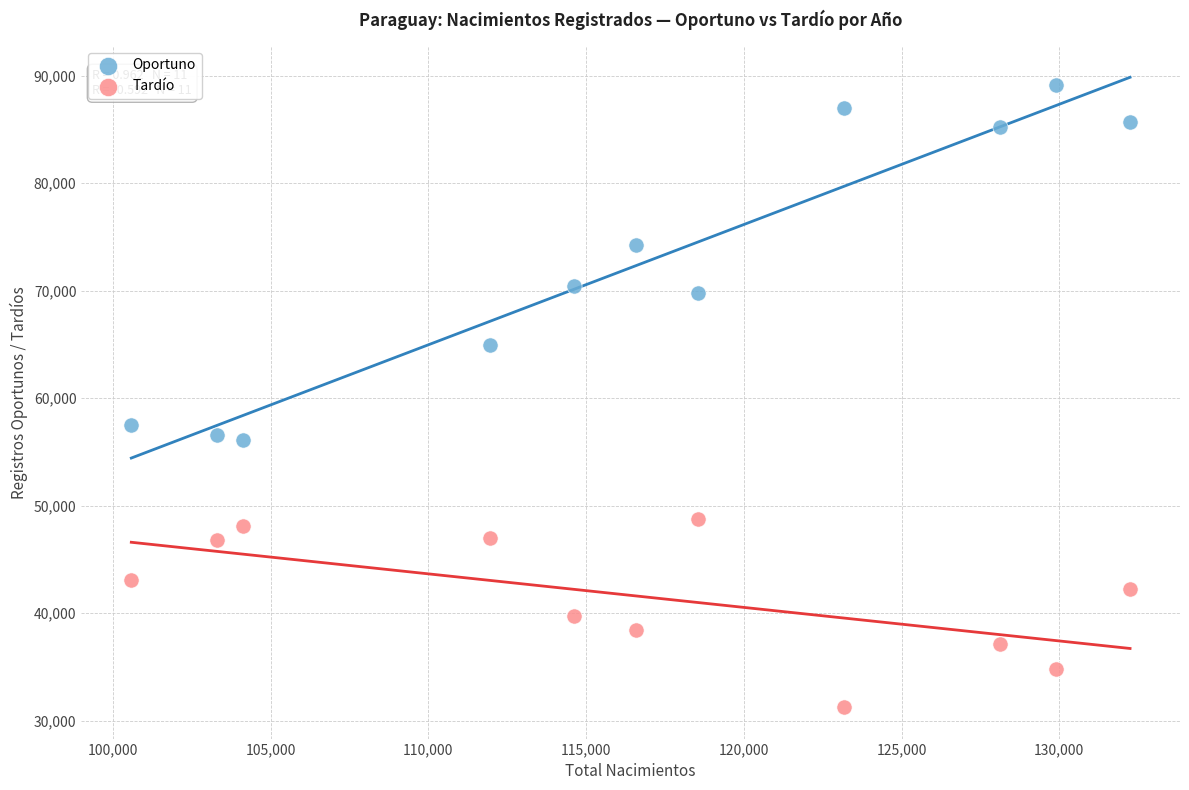

Which series reaches the maximum Y coordinate?

Oportuno